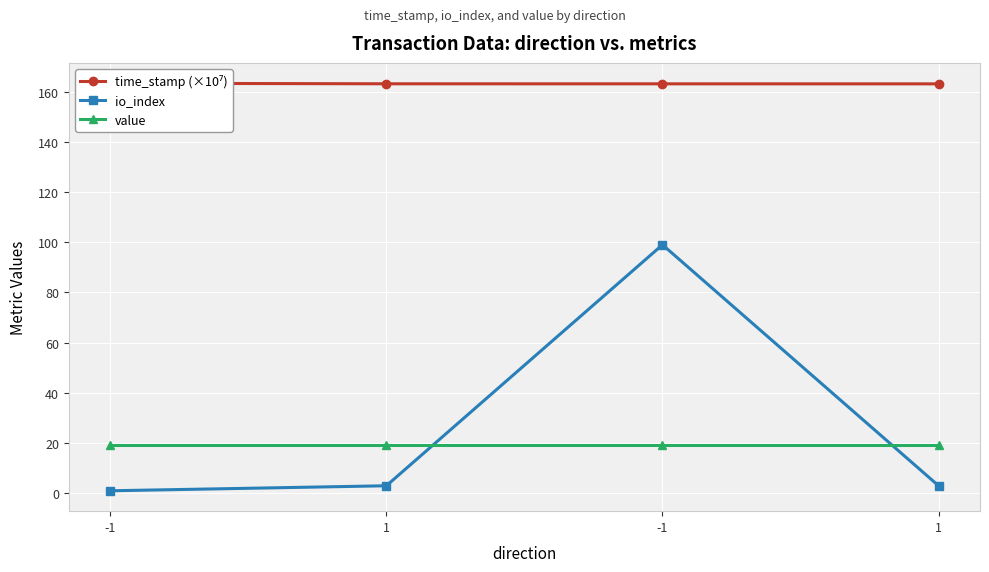

Rank the series at 1 from highest to lowest value.

time_stamp (×10⁷), value, io_index